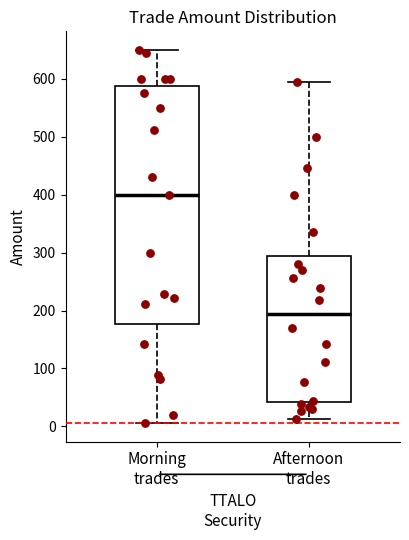

Which box is the tallest, from its lower edge to its upper edge?

Morning trades